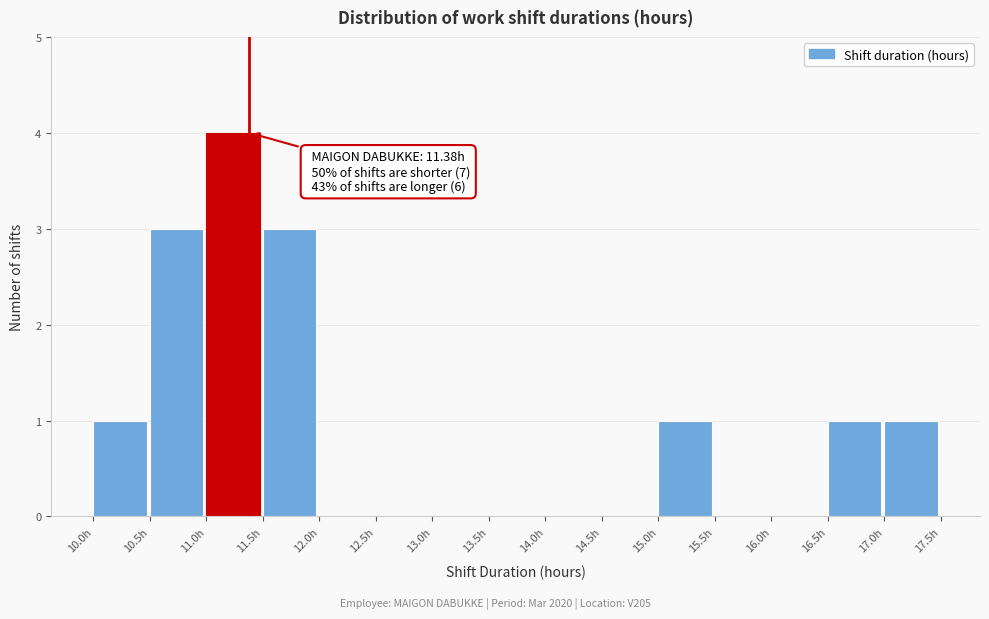

Over which range of the x-axis is the bar tallest?

11.0 to 11.5